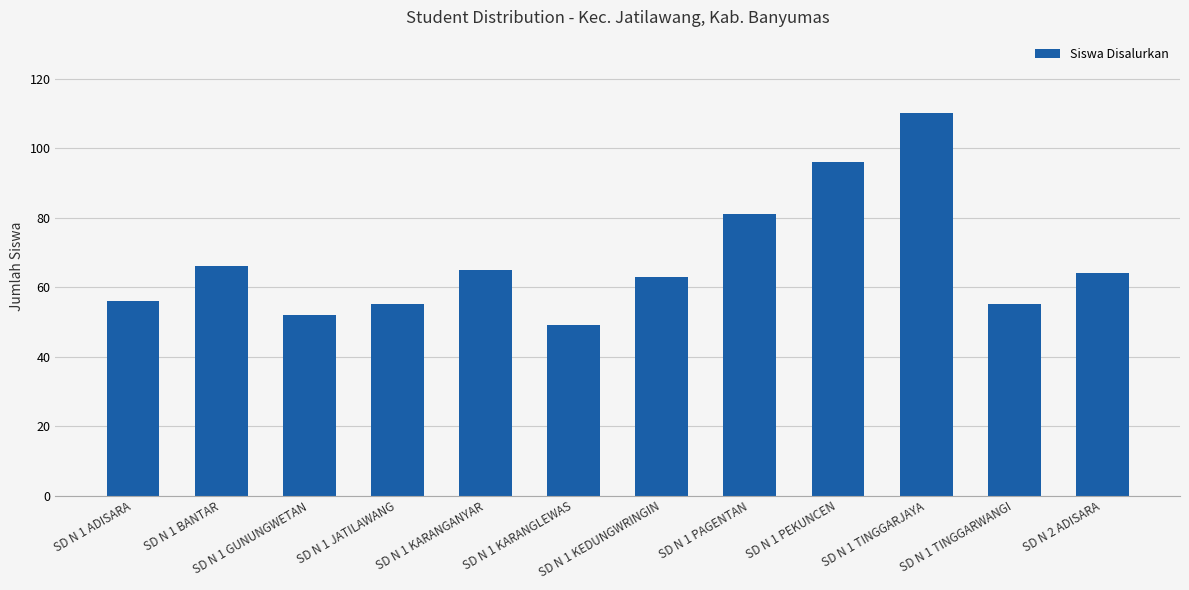

What position from the left is SD N 1 GUNUNGWETAN?

3